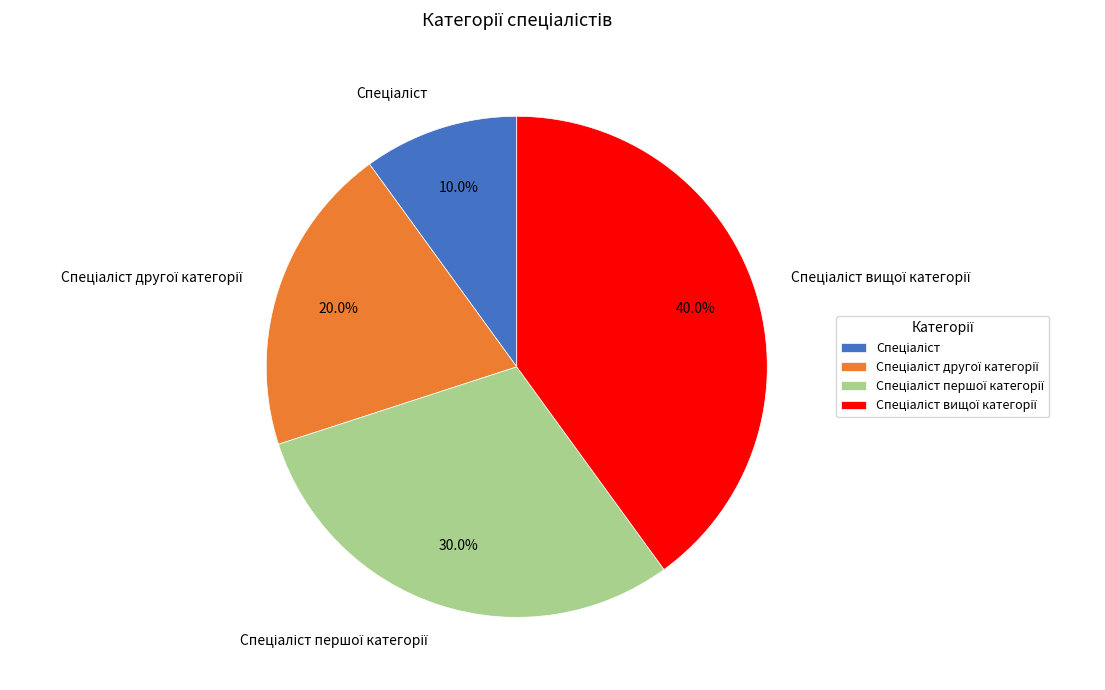

To the nearest percent, what is the difference between the largest and smallest slice percentages?

30%